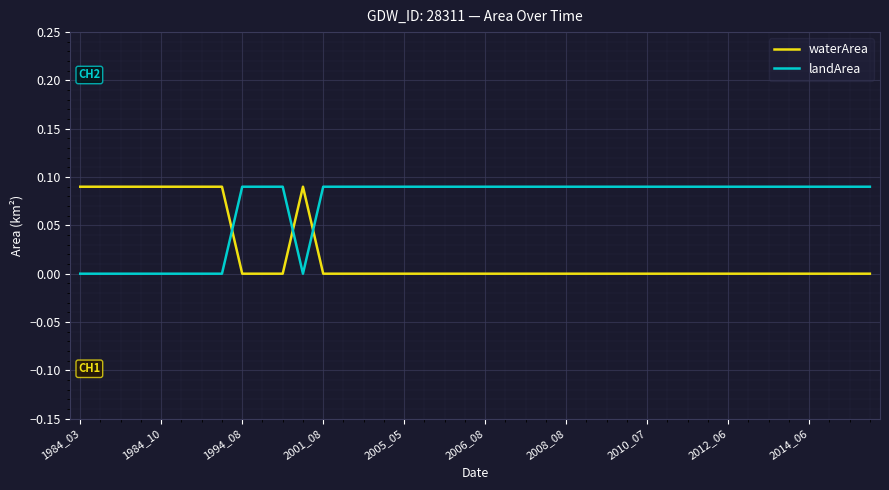

List the series in order of their overall mean, highest first.

landArea, waterArea